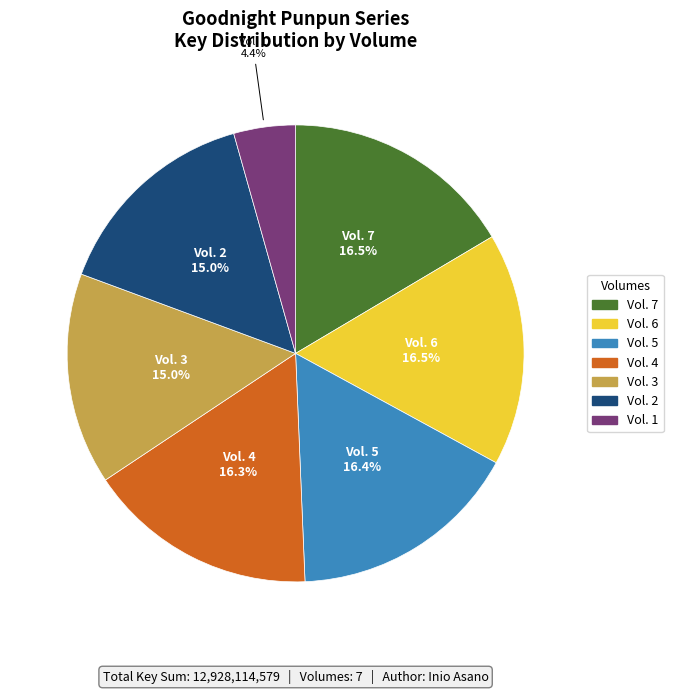

Approximately how many times larger is the value at Vol. 1 compared to Vol. 4?

0.3